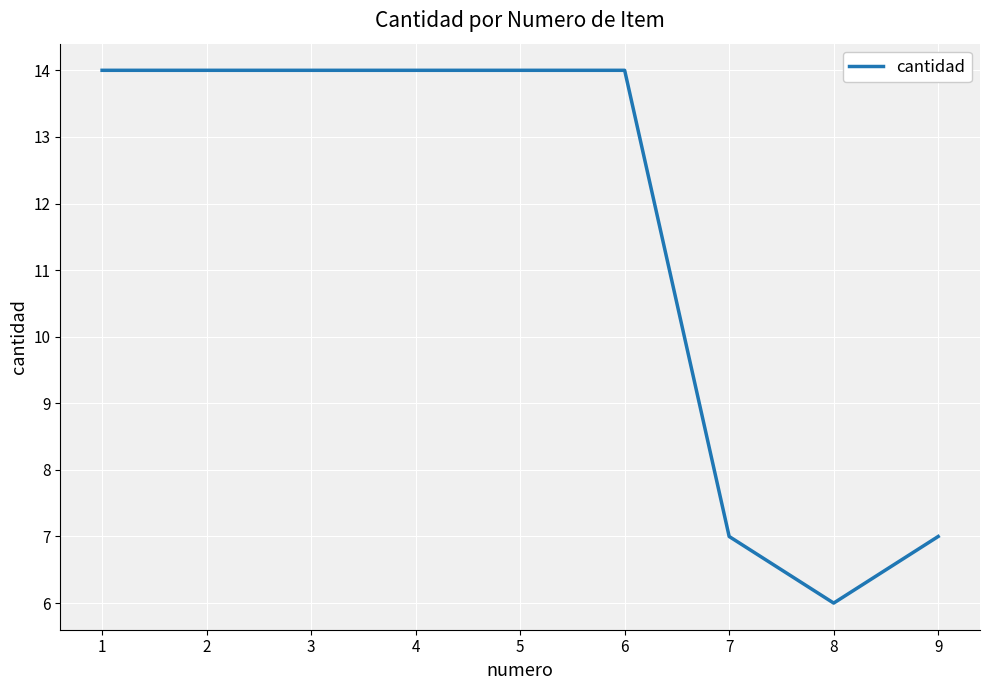

Reading left to right, extract all data points from this chart.

1=14	2=14	3=14	4=14	5=14	6=14	7=7	8=6	9=7